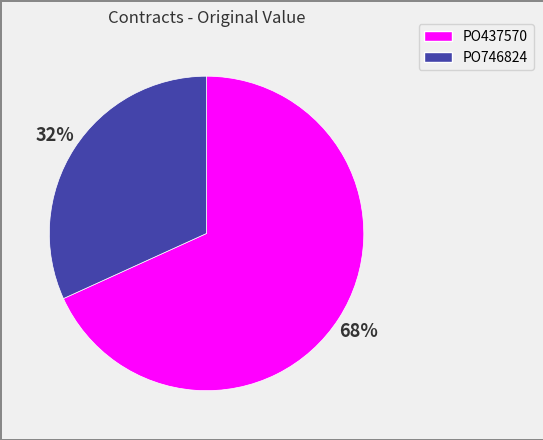

Which category has the smallest portion of the pie?

PO746824